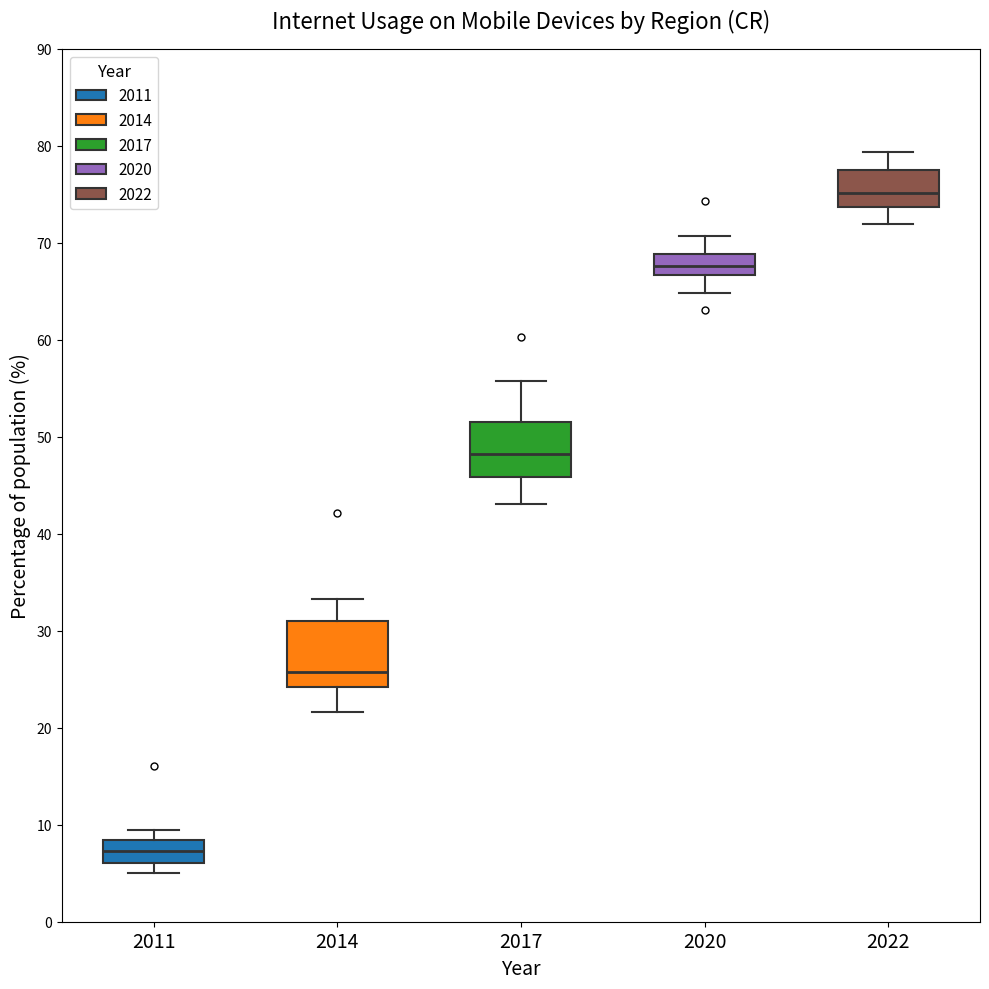

Reading left to right, read every box against the y-axis: the position of its median line, the range the box covers, and the ends of its whiskers. The values are not printed on the chart, so give them approximately, as read against the axis.

2011: median 7, box 6 to 8, whiskers 5 to 10
2014: median 26, box 24 to 31, whiskers 22 to 33
2017: median 48, box 46 to 52, whiskers 43 to 56
2020: median 68, box 67 to 69, whiskers 65 to 71
2022: median 75, box 74 to 77, whiskers 72 to 79